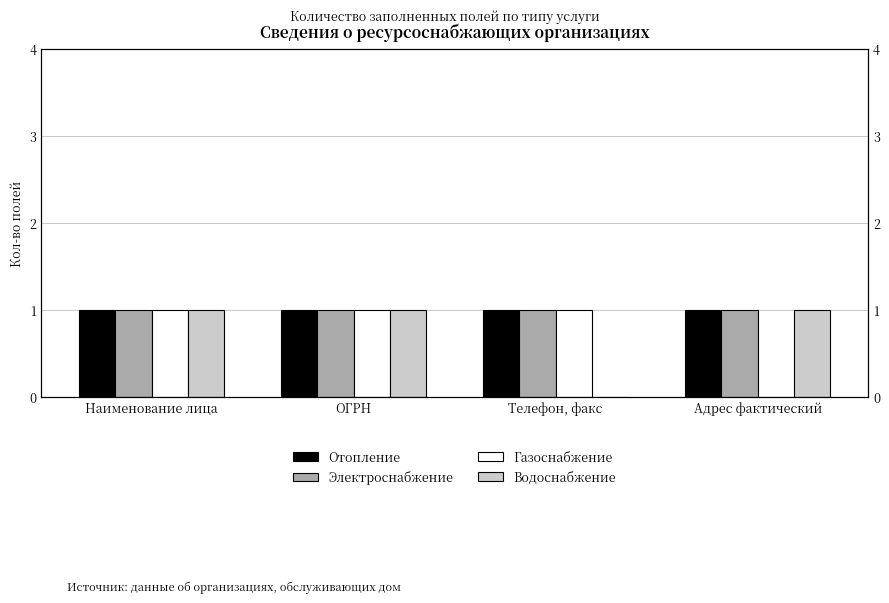

What is the value of the Электроснабжение bar at the 2nd from the left?

1